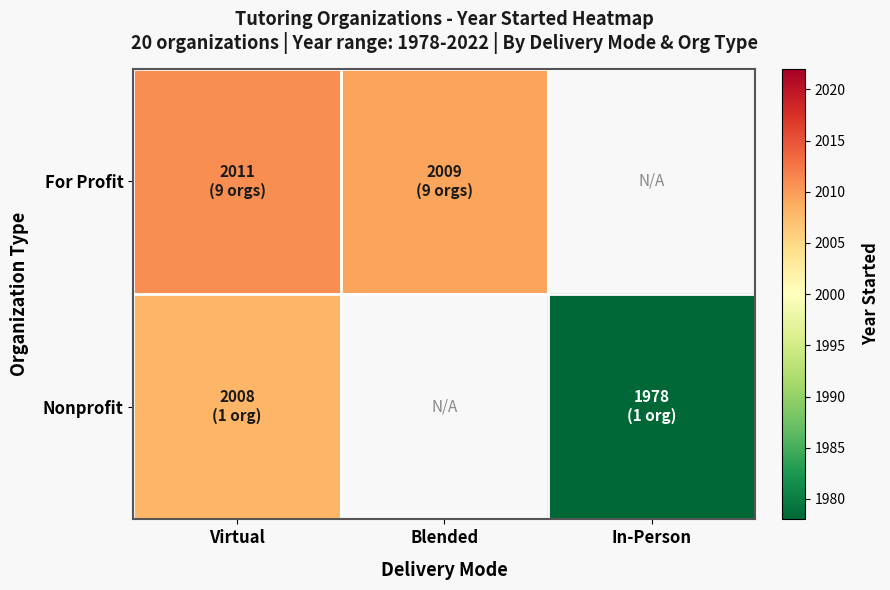

True or false: For Profit has a value of 2010.9 at Virtual.

True